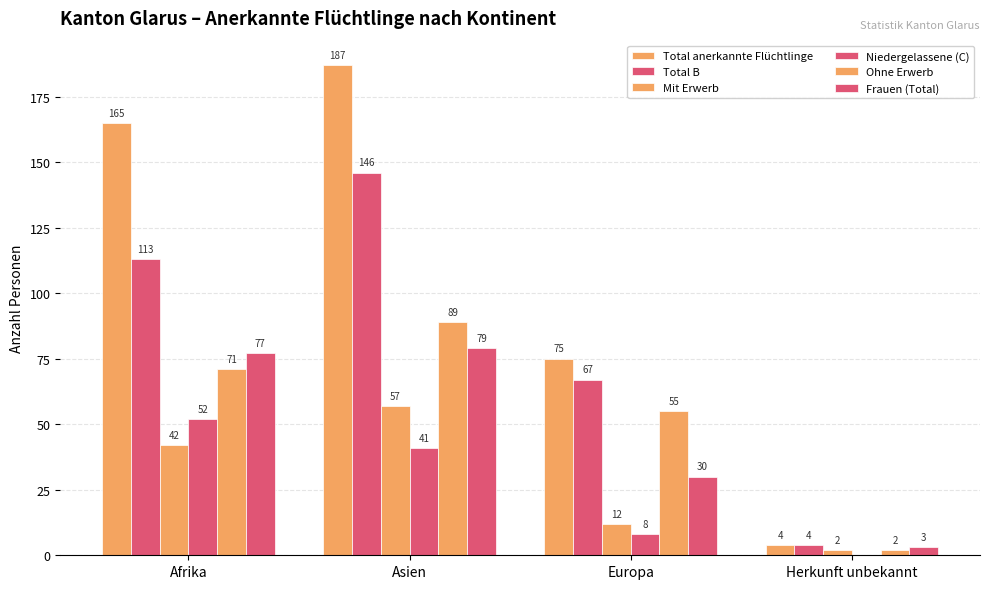

The value of Total B at Asien is 191. True or false?

False